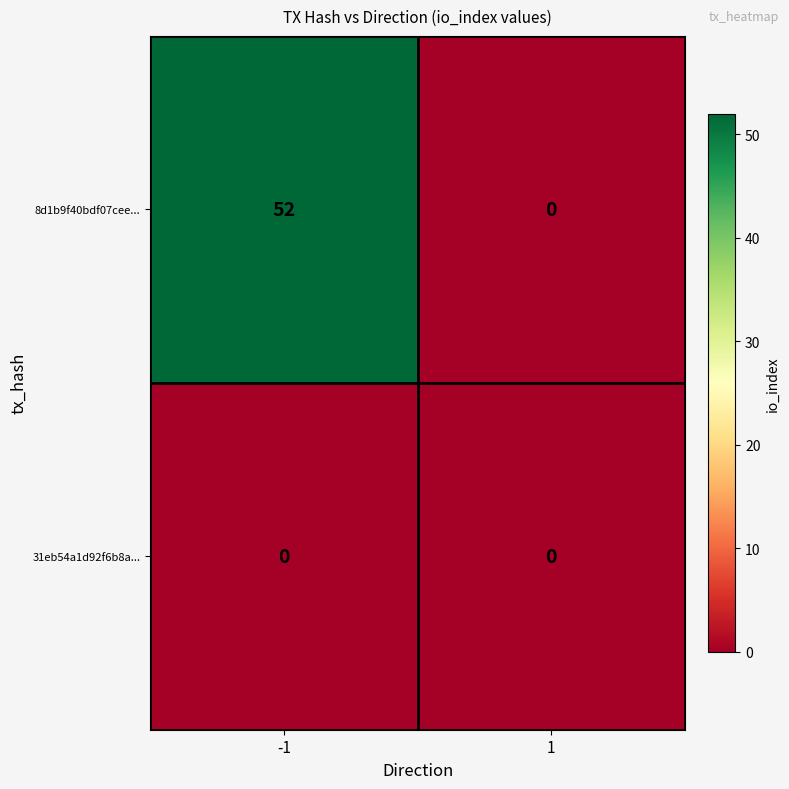

Which series has the largest total across all categories?

8d1b9f40bdf07cee...